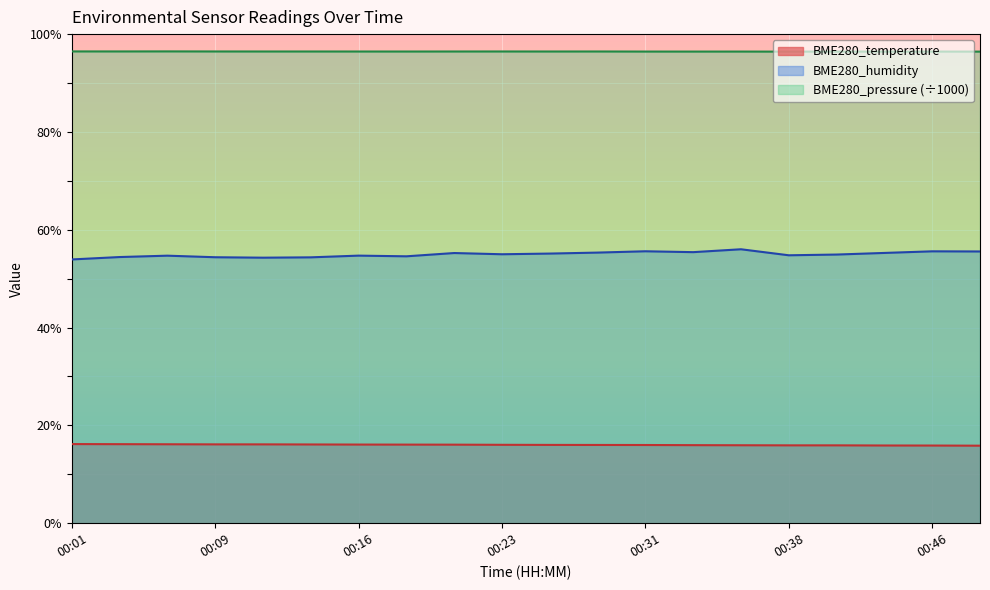

Reading right to left, what are all the values shown in this chart?

BME280_temperature: 15.8	15.9	15.9	15.9	15.9	15.9	16.0	16.0	16.0	16.0	16.0	16.1	16.1	16.1	16.1	16.1	16.1	16.1	16.2	16.2
BME280_humidity: 55.6	55.6	55.3	54.9	54.8	56.0	55.4	55.6	55.3	55.1	55.0	55.2	54.6	54.7	54.4	54.3	54.4	54.7	54.4	53.9
BME280_pressure: 96.4	96.4	96.4	96.4	96.4	96.4	96.4	96.4	96.4	96.4	96.4	96.4	96.4	96.4	96.4	96.4	96.5	96.5	96.5	96.5